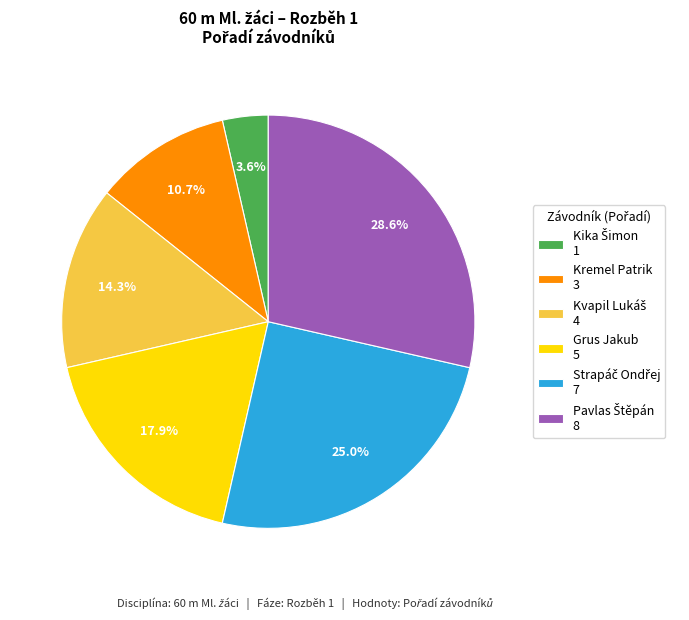

Is there any slice that represents more than half of the pie?

No